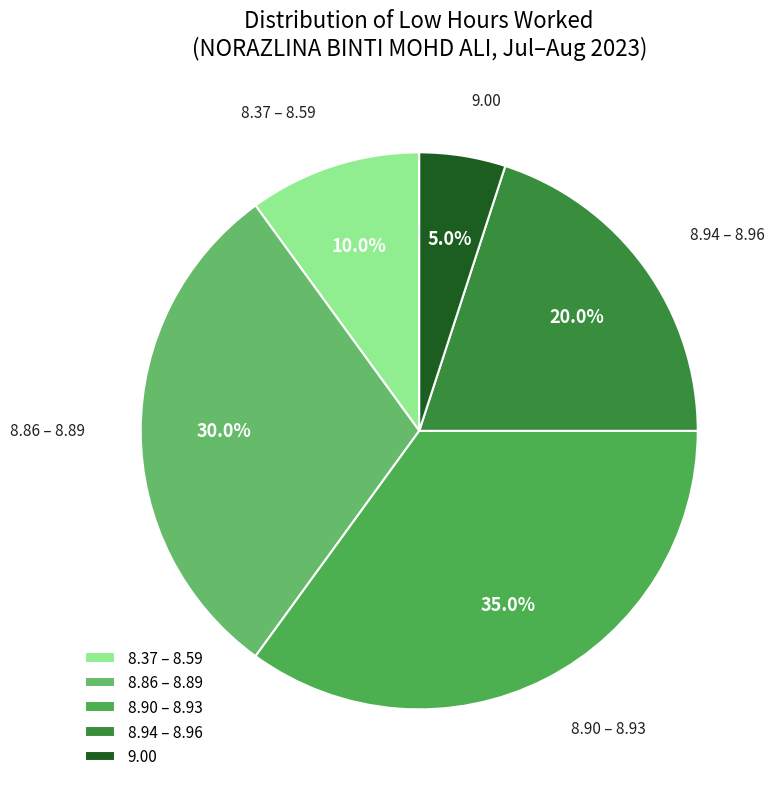

Is there any slice that represents more than half of the pie?

No